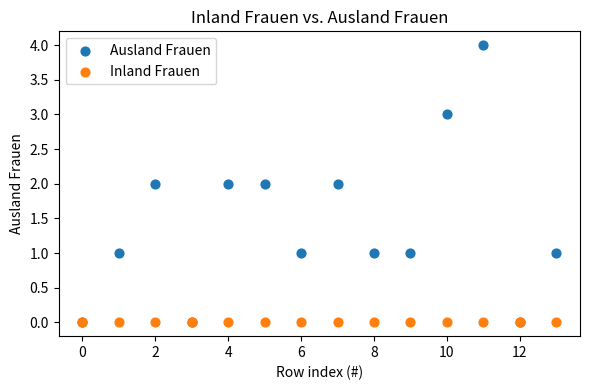

What are all the series names shown in the legend?

Ausland Frauen, Inland Frauen